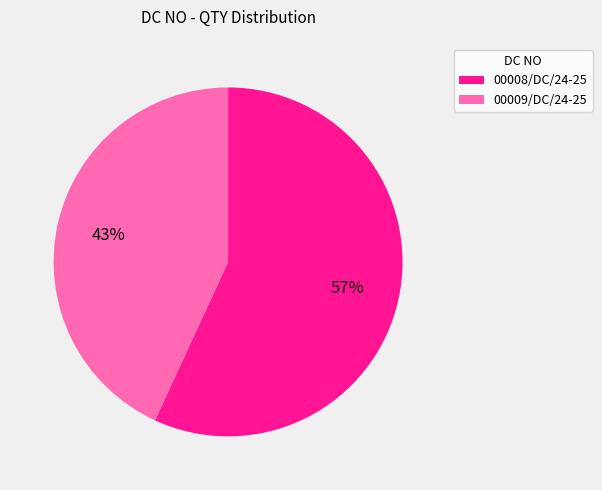

Is there any slice that represents more than half of the pie?

Yes